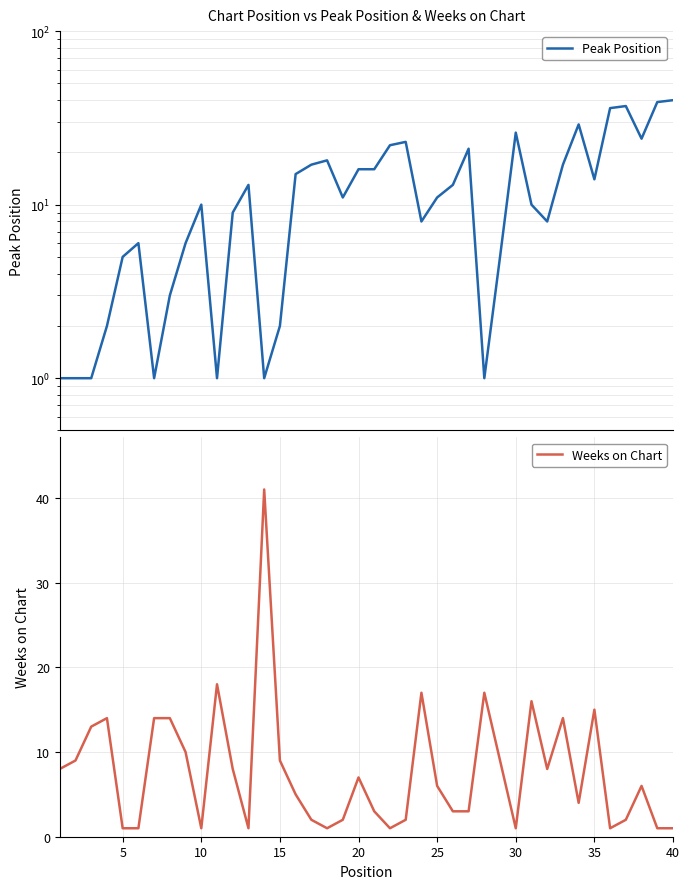

What is the maximum value for Weeks on Chart?

41